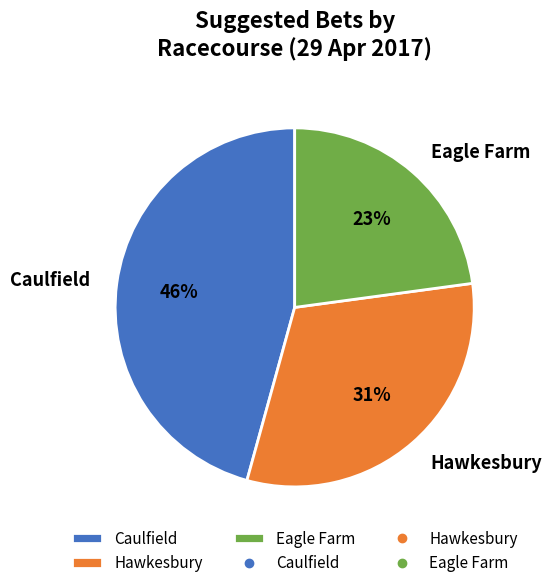

Does Eagle Farm represent more than half of the total?

No